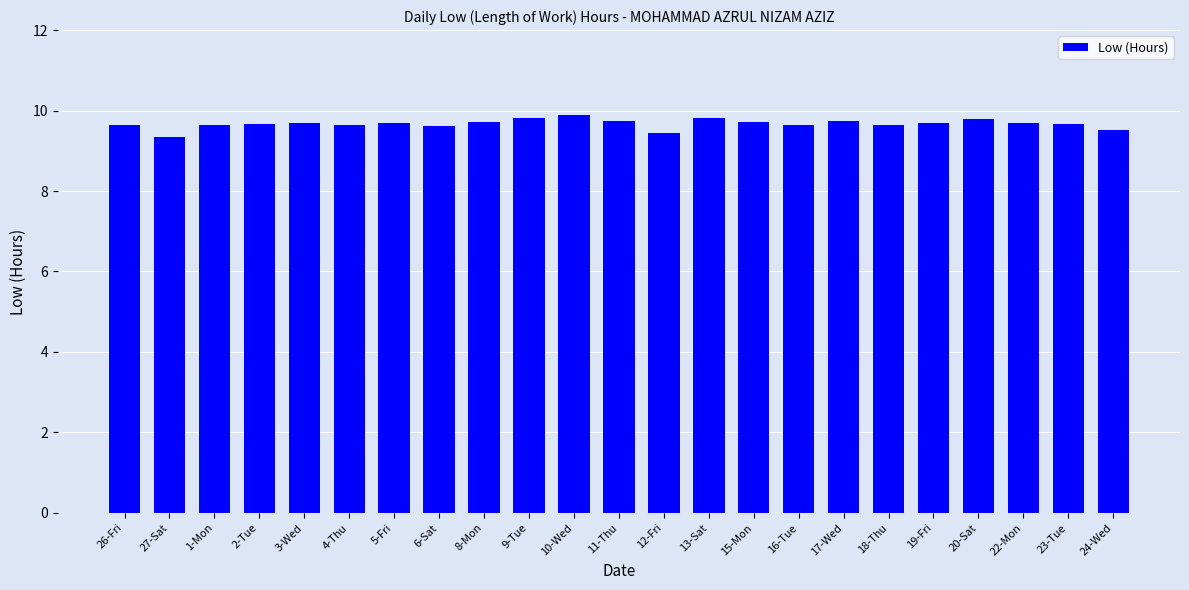

What is the maximum value shown in the chart?

9.9